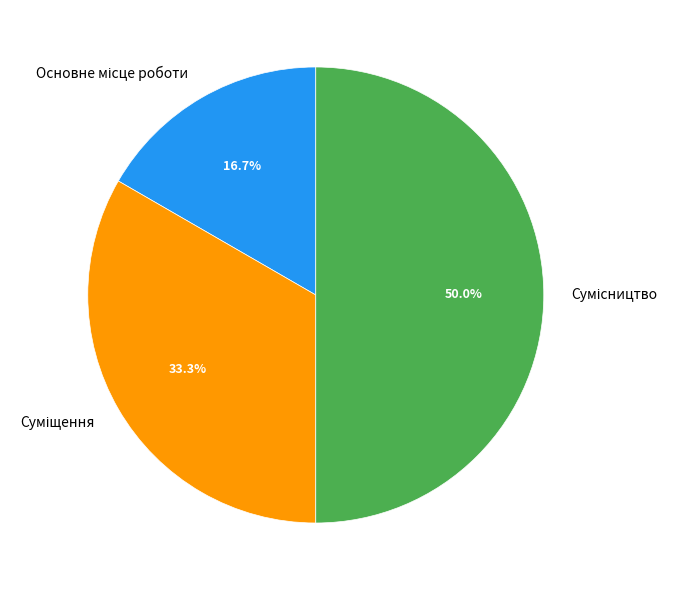

How many segments does this pie chart have?

3